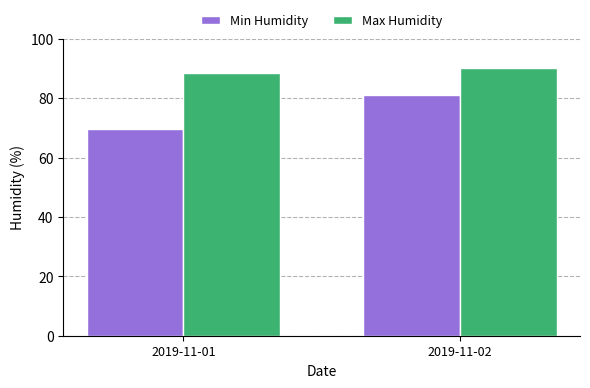

What is the difference between the highest and lowest values at 2019-11-01?

18.8